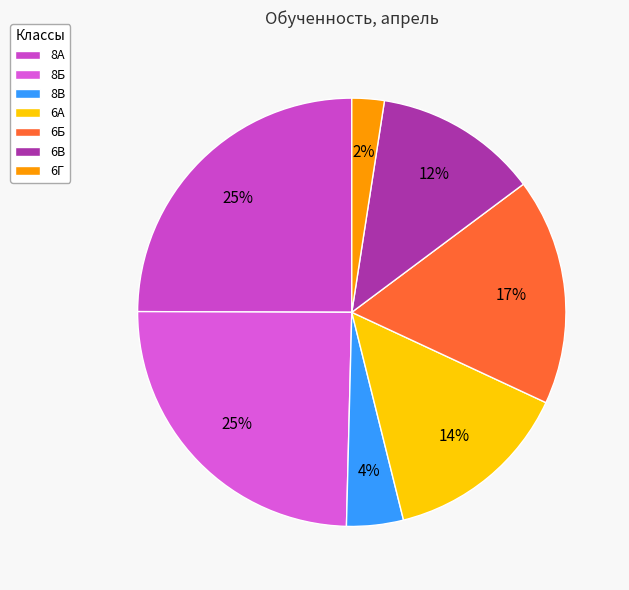

True or false: 6В accounts for 12% of the total.

True